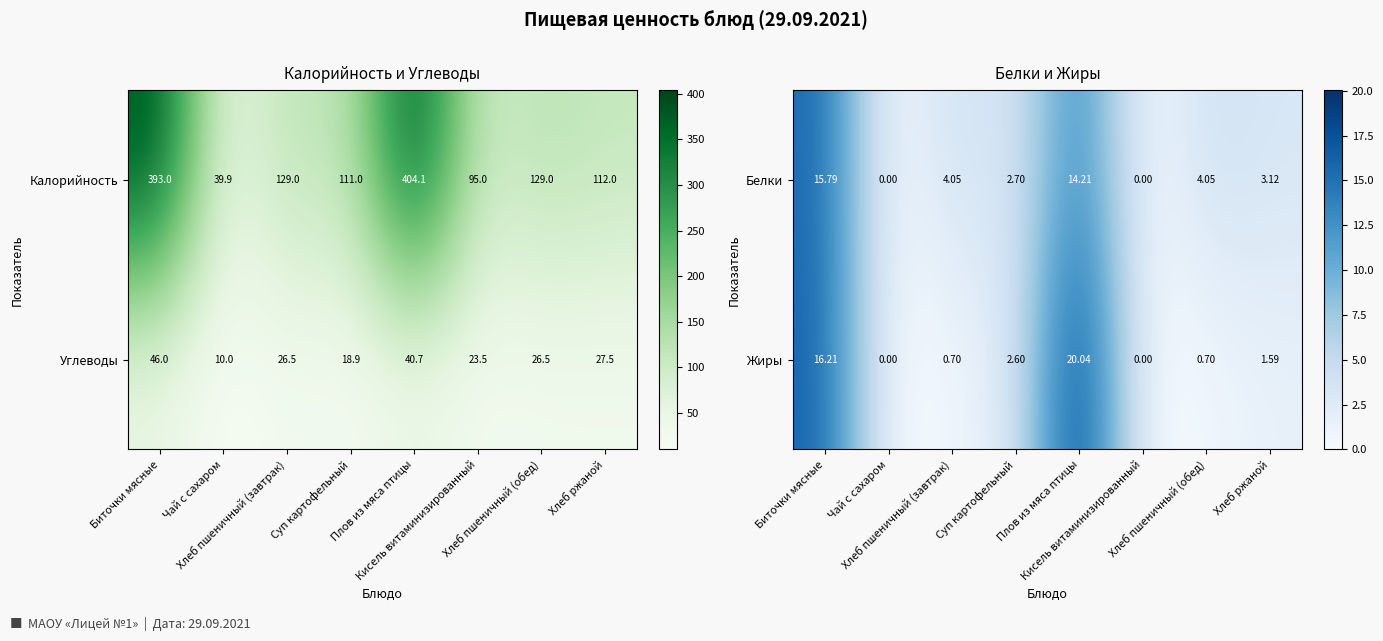

How many positive values does the Жиры series have?

6